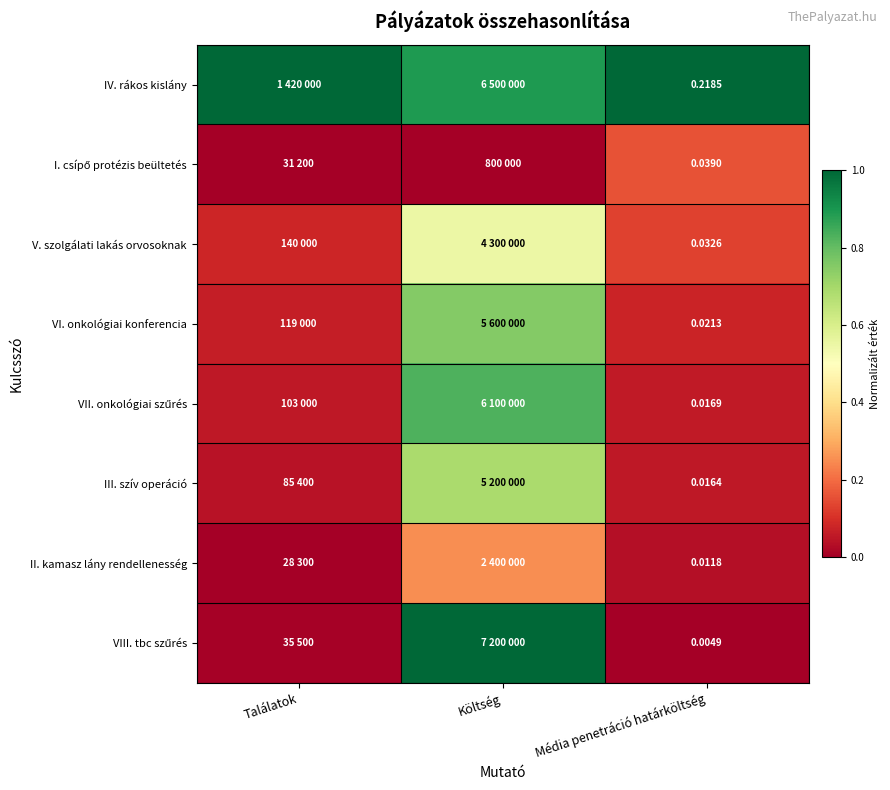

What is the spread (max minus min) of values at Találatok?

1.0